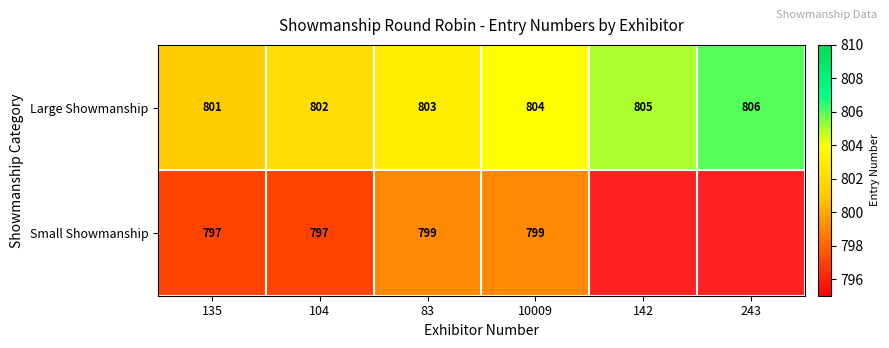

List the labels in order of Large Showmanship value, smallest first.

135, 104, 83, 10009, 142, 243